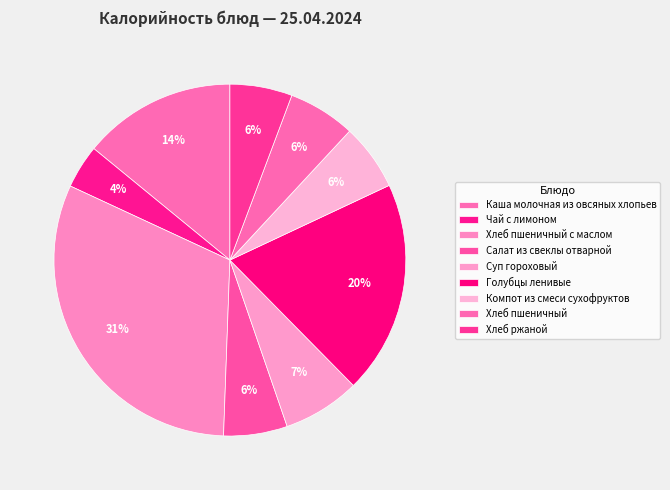

To the nearest percent, what percentage of the pie is Салат из свеклы отварной?

6%